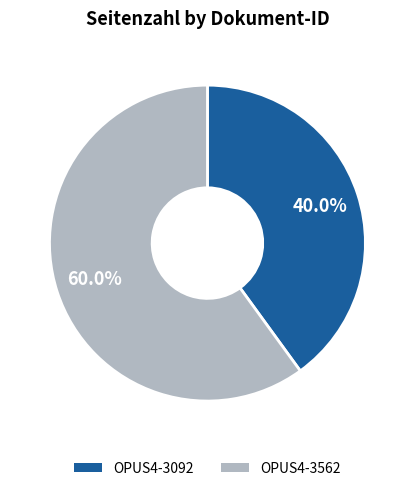

What percentage is the OPUS4-3562 slice, to the nearest percent?

60%